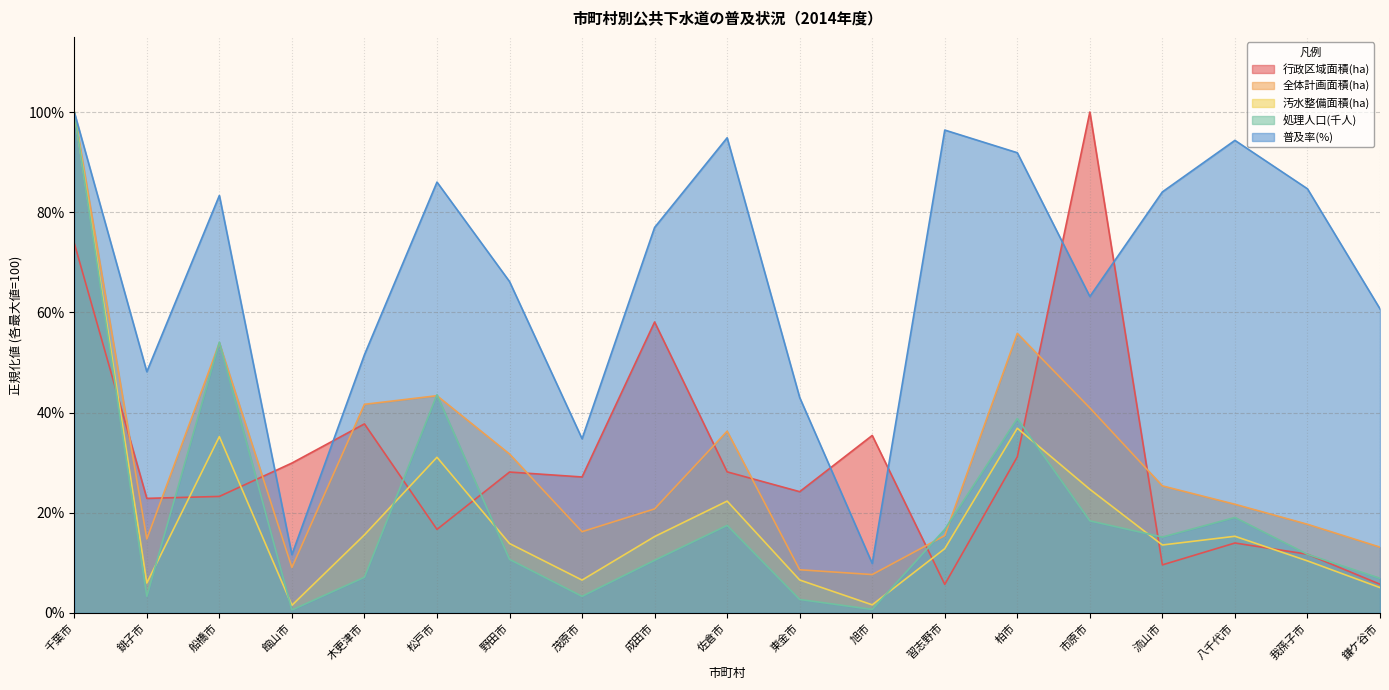

What is the sum of the 普及率(%) values at 八千代市 and 千葉市?

194.3